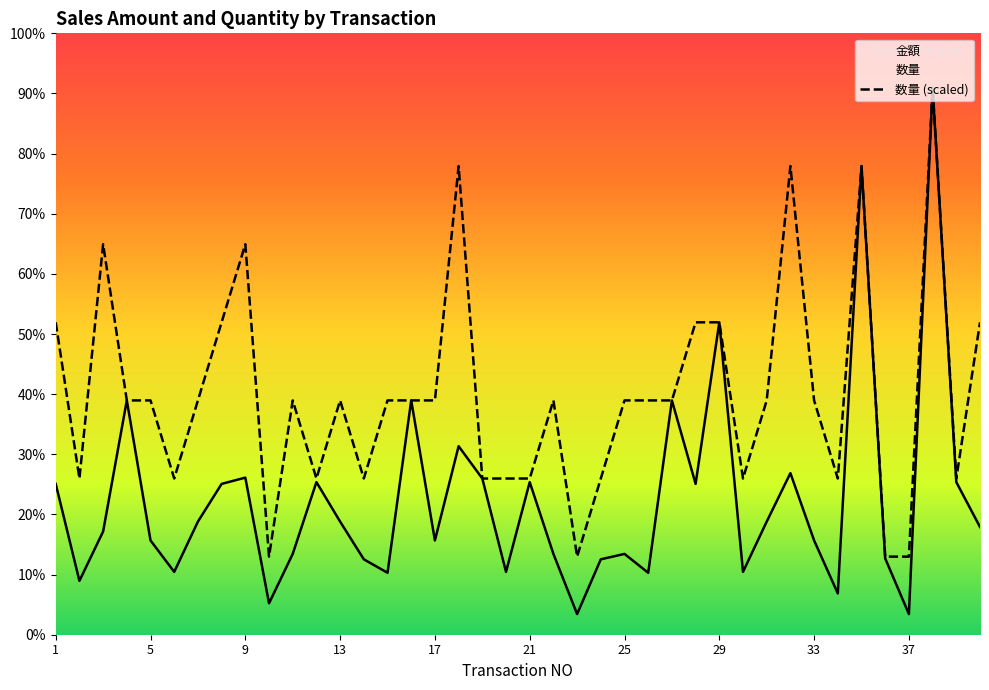

The value of 数量 (scaled) at 38 is 174000. True or false?

True